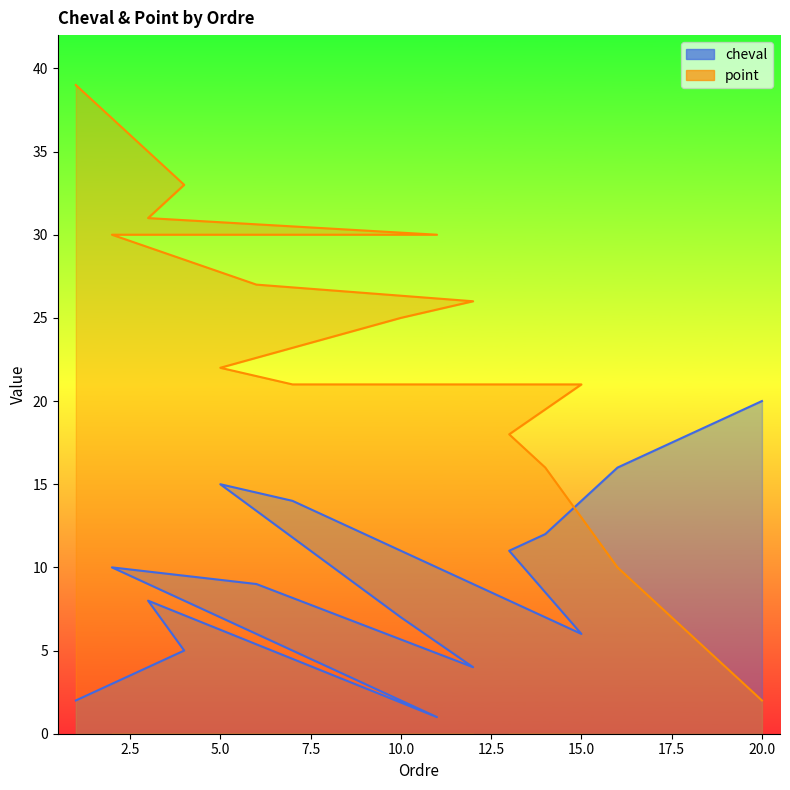

True or false: point has a value of 27 at 6.

True